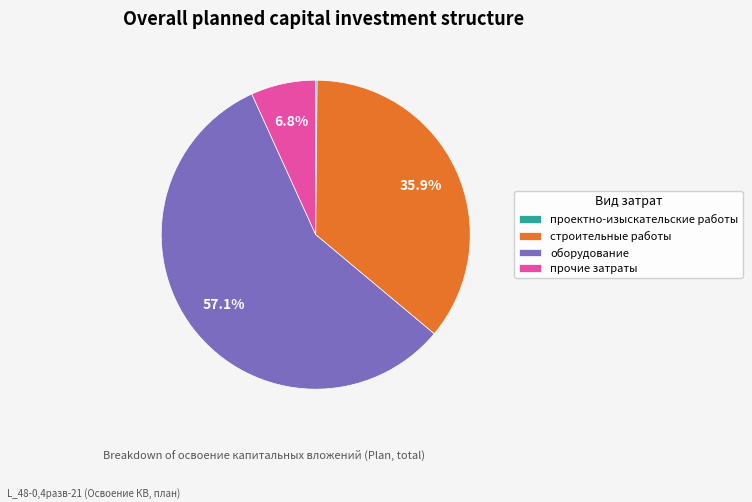

Does прочие затраты account for over 50% of the chart?

No